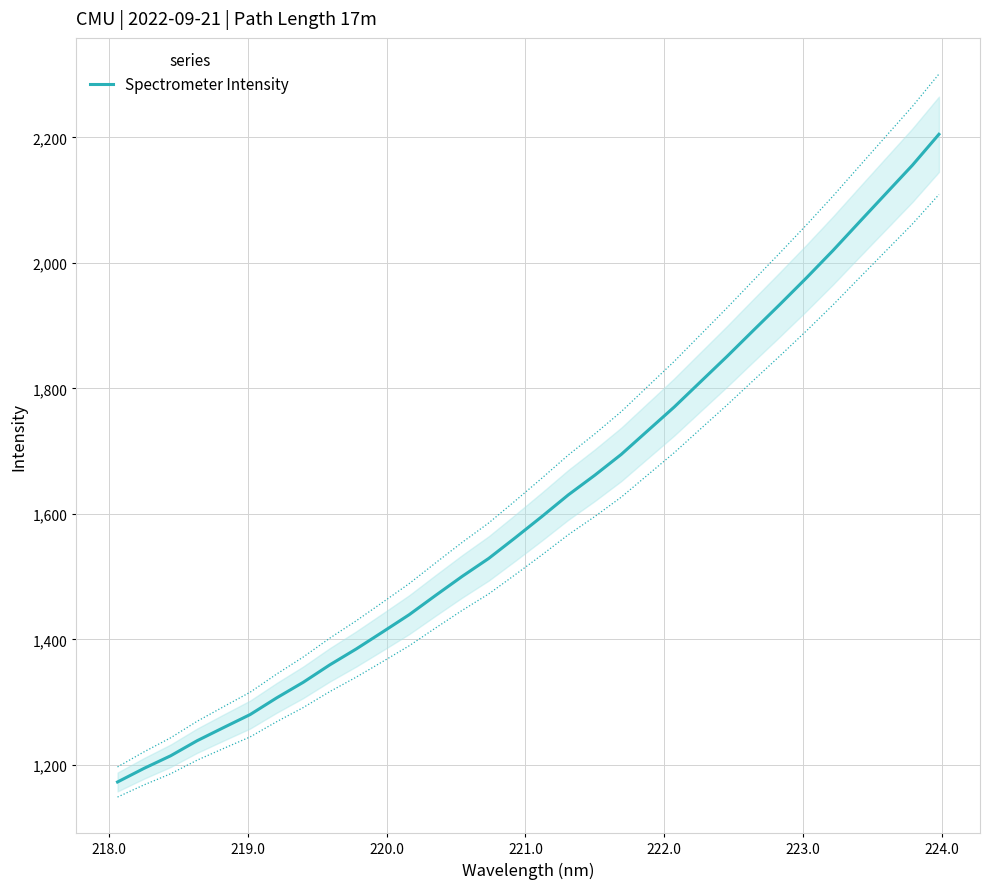

What is the maximum value for Spectrometer Intensity?

2204.9